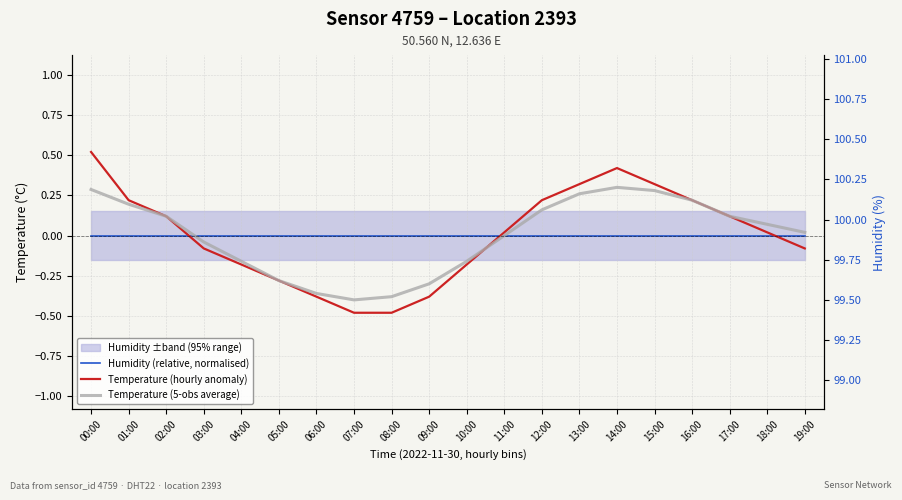

How many lines are shown in the chart?

3